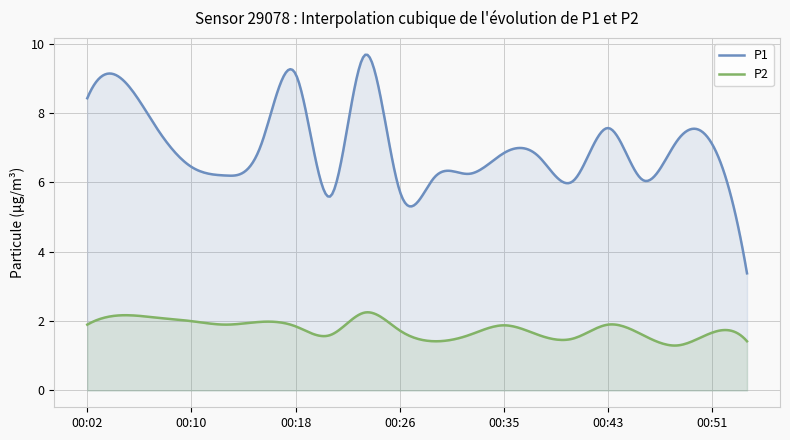

Which has a higher value, 00:26 or 00:04?

00:04